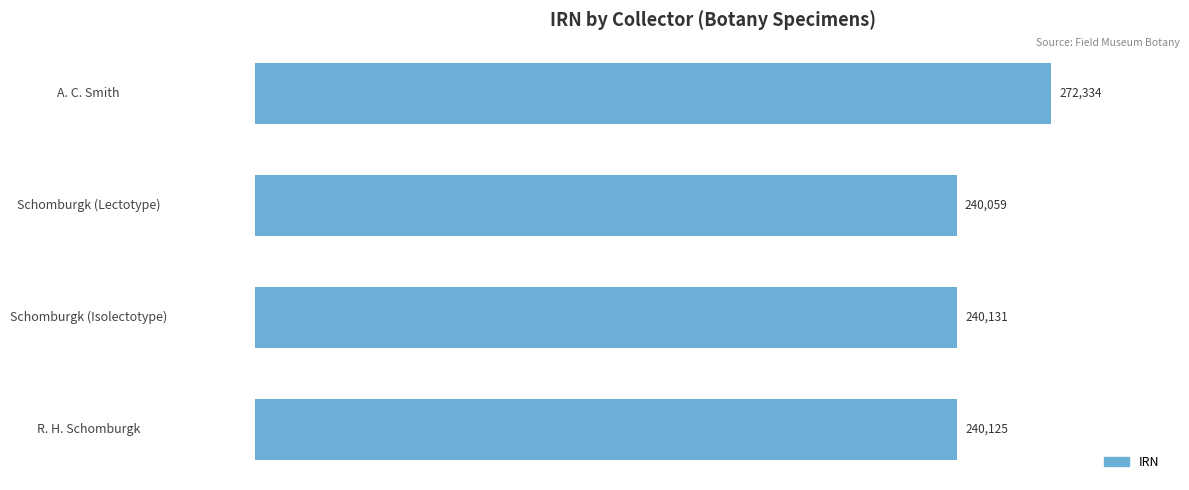

At which label is the value closest to 256196?

Schomburgk (Isolectotype)